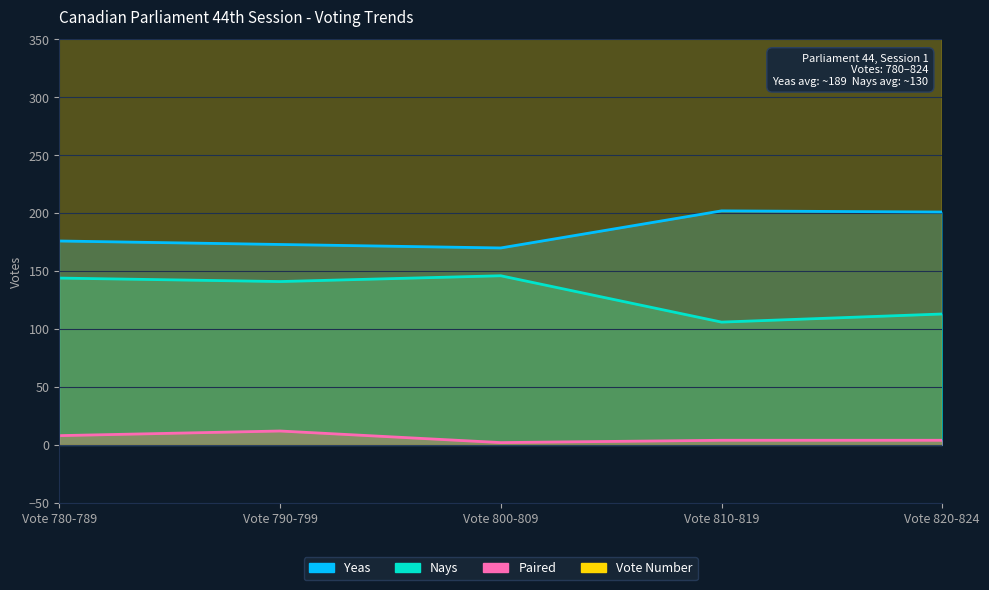

How many values in the Yeas series are below 176?

2